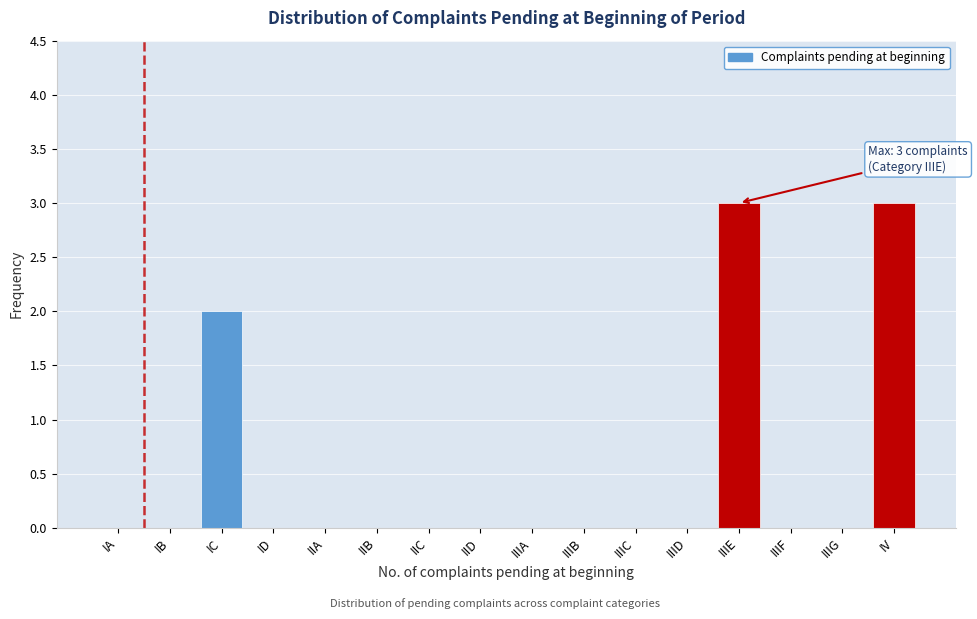

Reading left to right, extract all data points from this chart.

IA=0	IB=0	IC=2	ID=0	IIA=0	IIB=0	IIC=0	IID=0	IIIA=0	IIIB=0	IIIC=0	IIID=0	IIIE=3	IIIF=0	IIIG=0	IV=3